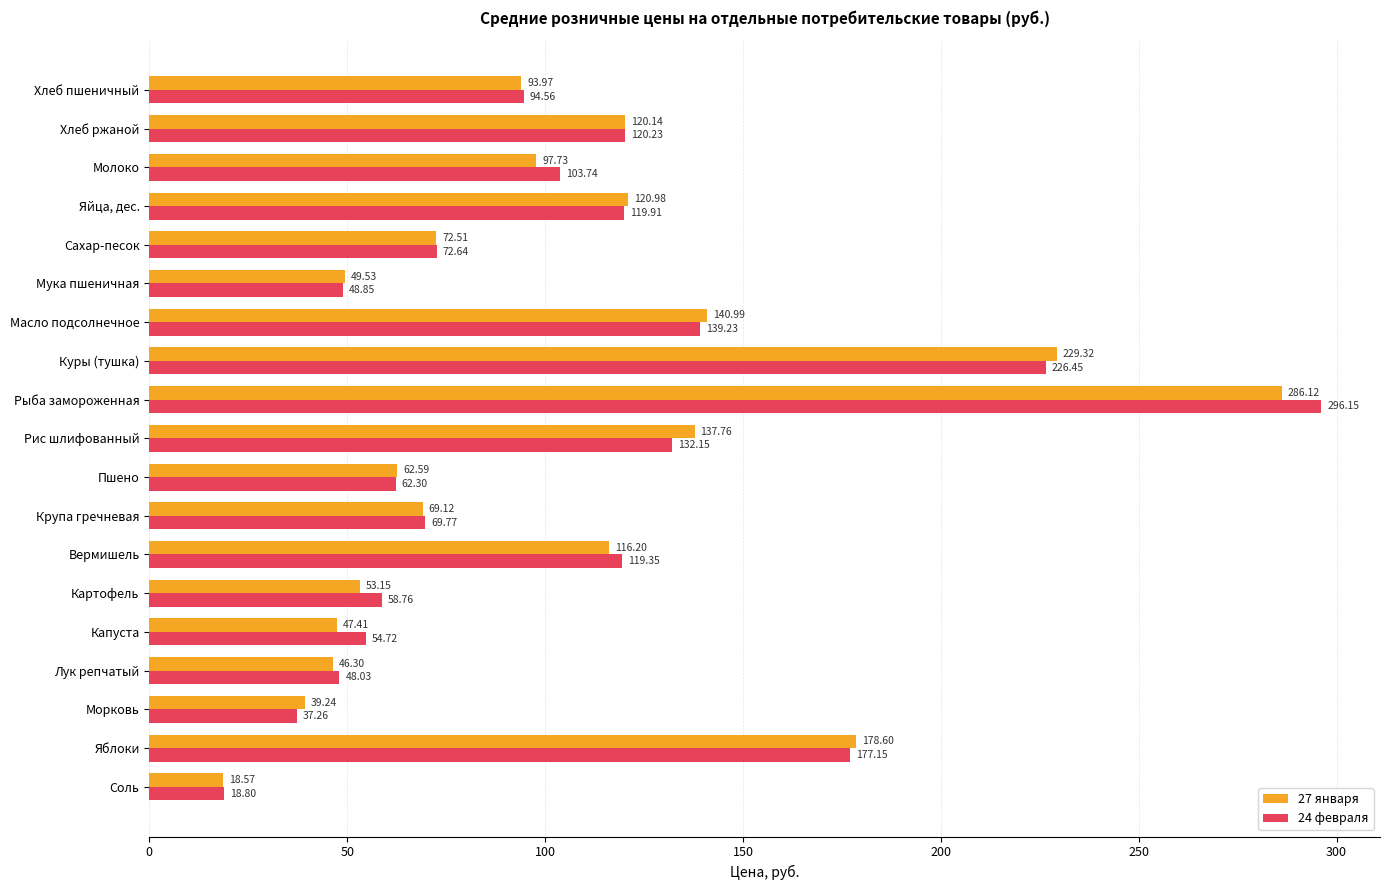

At which label does 27 января reach its peak?

Рыба замороженная